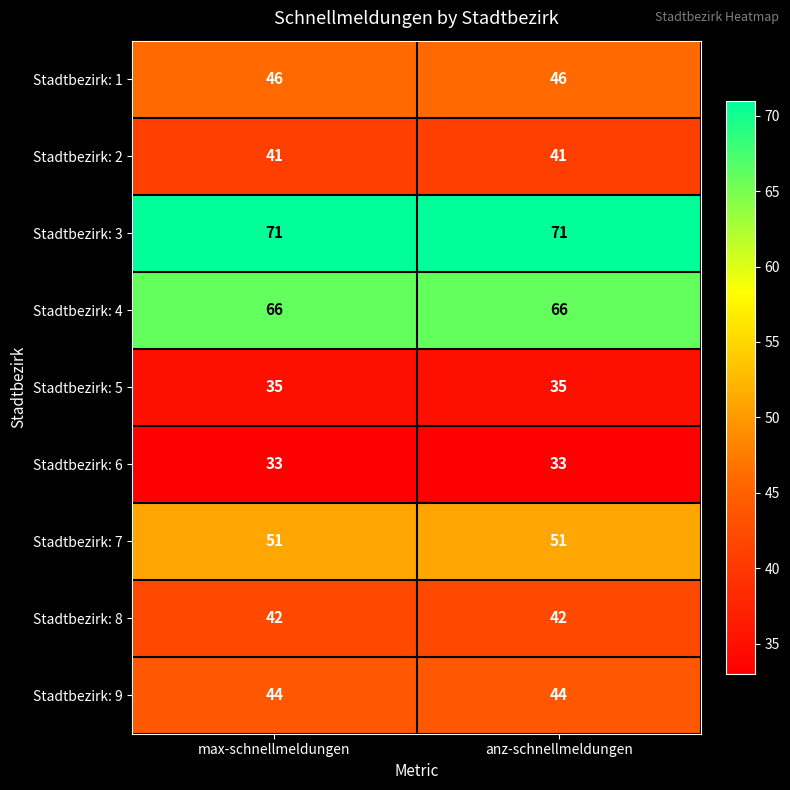

The Stadtbezirk: 5 series shows 35 at max-schnellmeldungen. True or false?

True